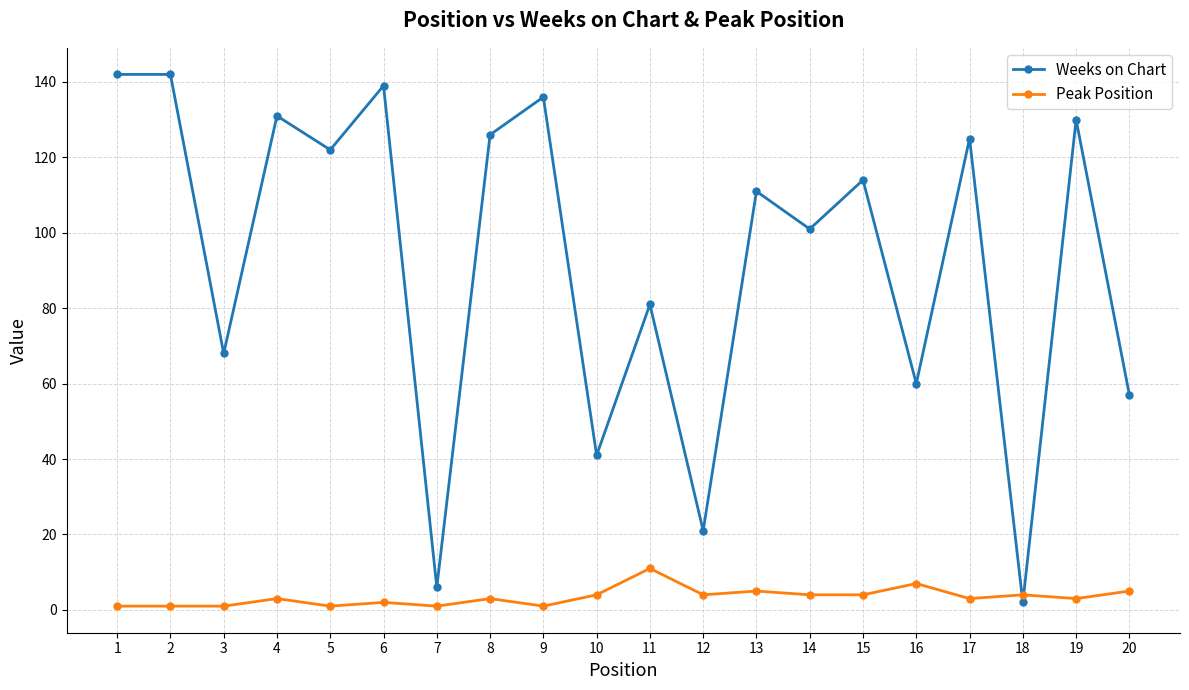

What are all the series names shown in the legend?

Weeks on Chart, Peak Position